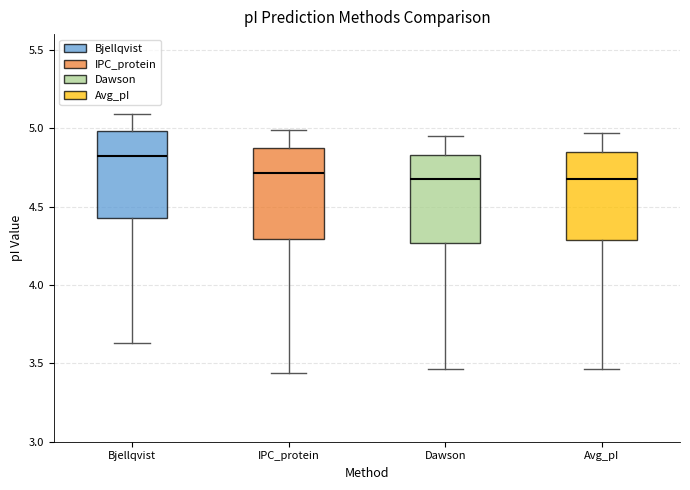

Reading left to right, transcribe this box plot: for each box, give where its median line is, the range the box spans, and where its two whiskers end, as read against the y-axis. The values are not printed on the chart, so give them approximately, as read against the axis.

Bjellqvist: median 4.85, box 4.40 to 5.00, whiskers 3.65 to 5.10
IPC_protein: median 4.70, box 4.30 to 4.90, whiskers 3.45 to 5.00
Dawson: median 4.65, box 4.25 to 4.85, whiskers 3.45 to 4.95
Avg_pI: median 4.70, box 4.30 to 4.85, whiskers 3.45 to 4.95